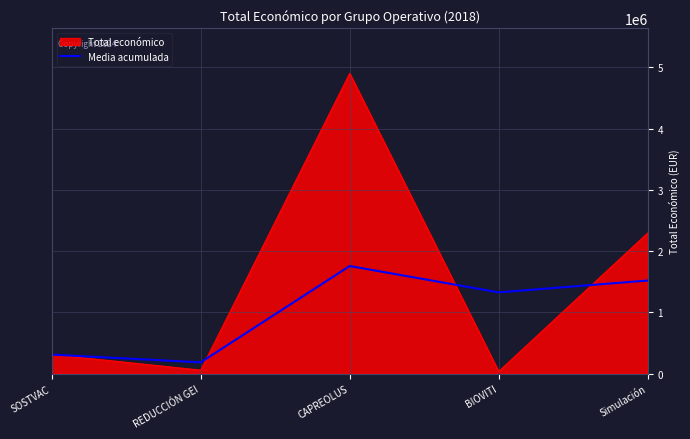

At which label is Total económico closest to 2469646?

Simulación